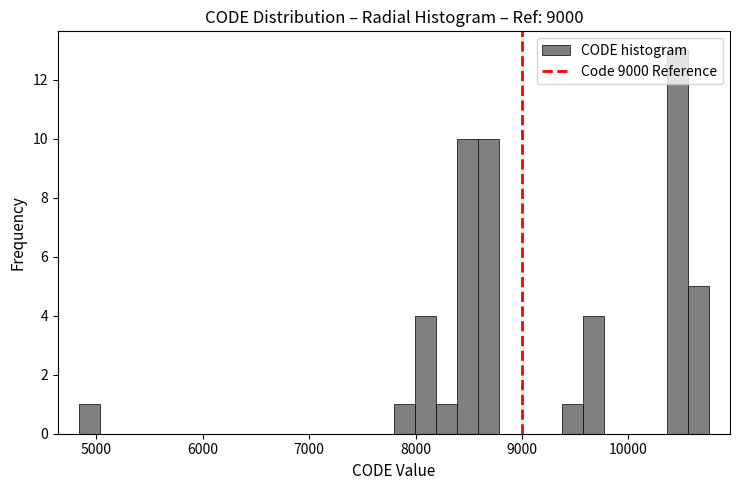

Around what value on the x-axis is the tallest bar? Give the approximate position of its centre, as read against the axis.

10500